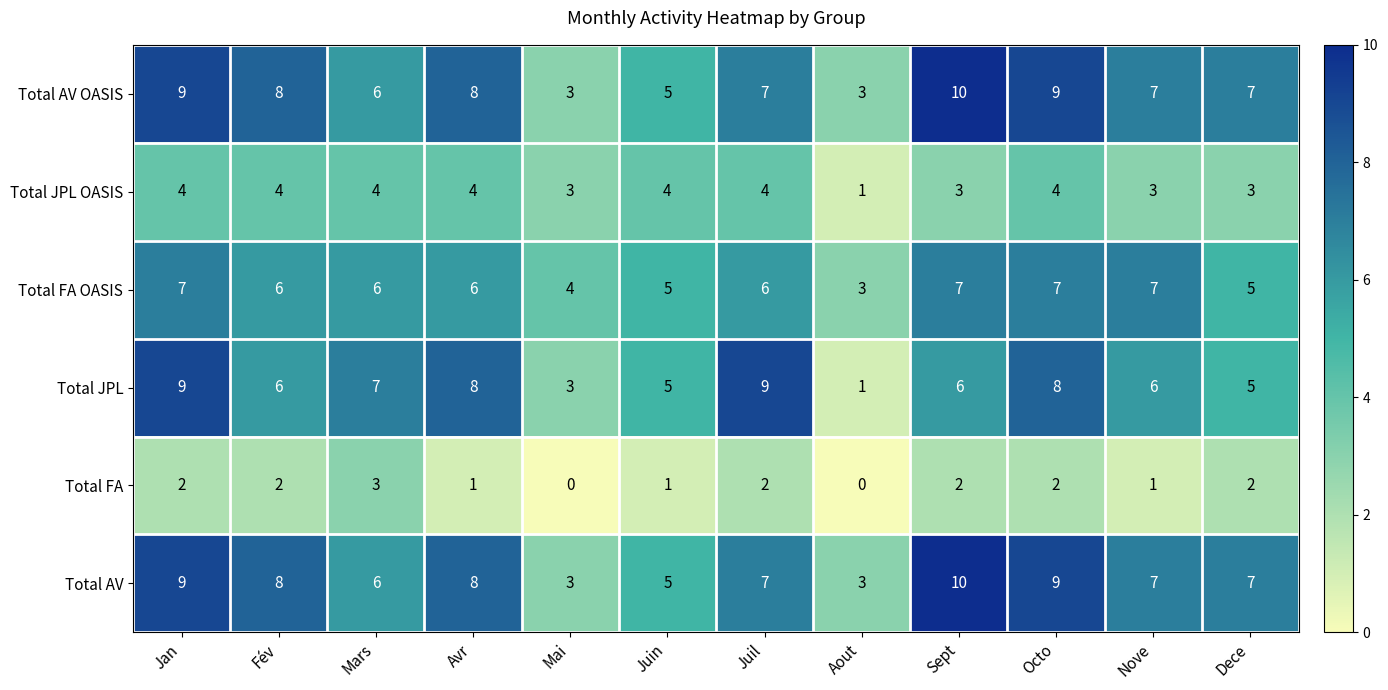

How many distinct data groups are displayed?

6